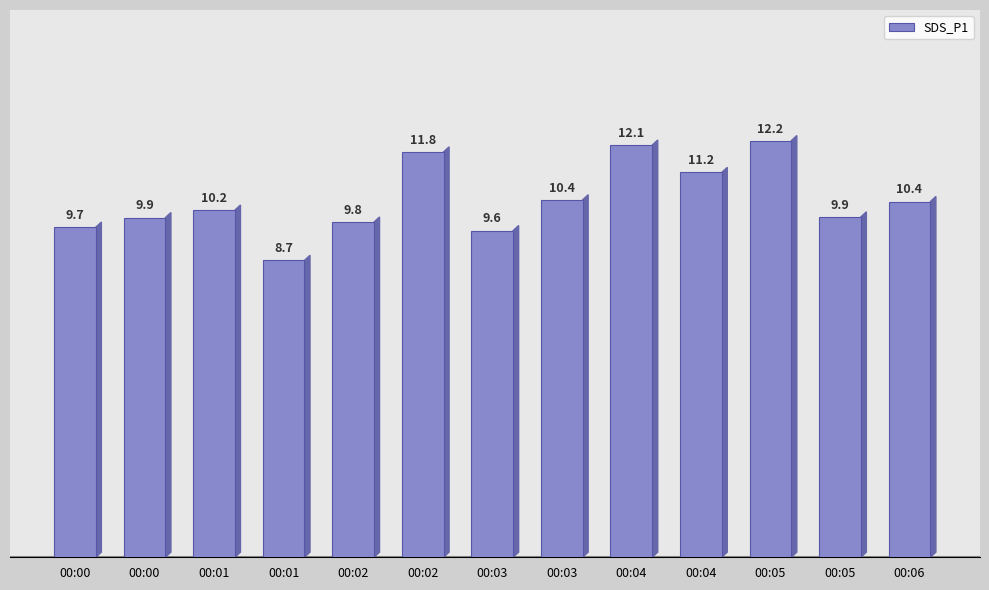

How many series are shown in this chart?

1